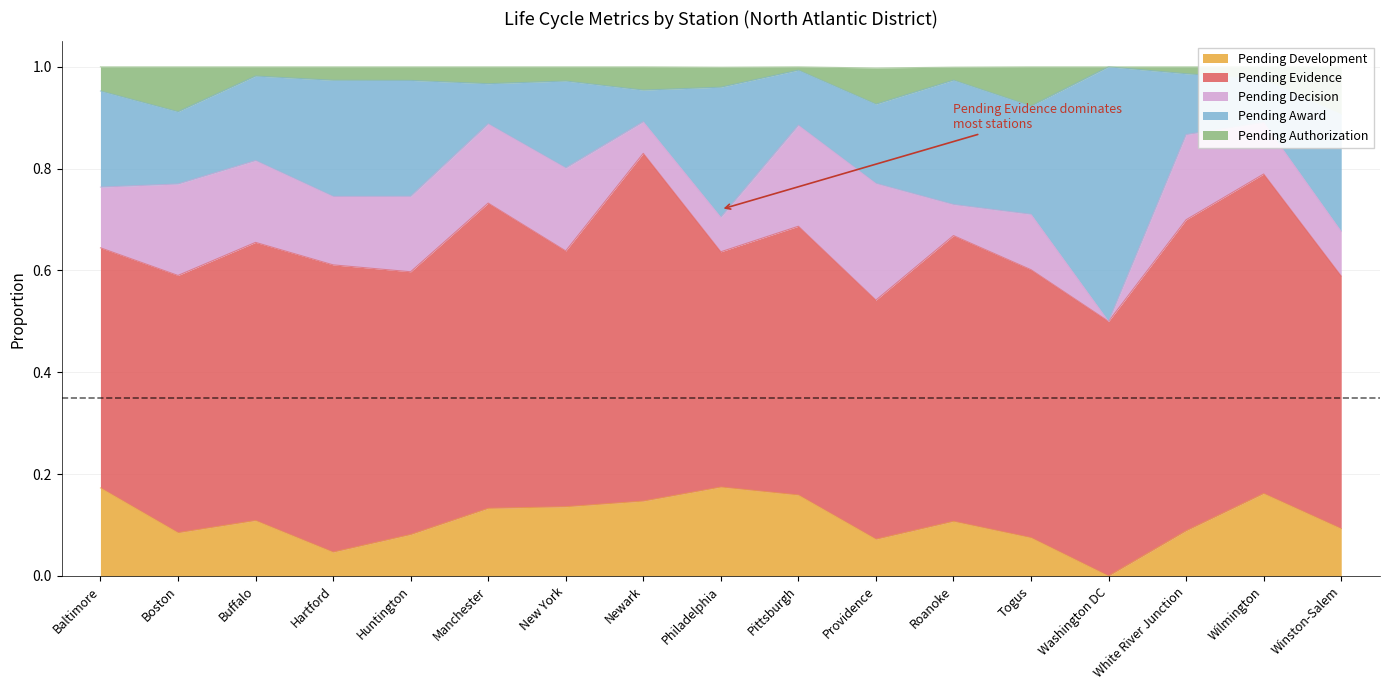

What is the average value of the Pending Evidence series?

0.5